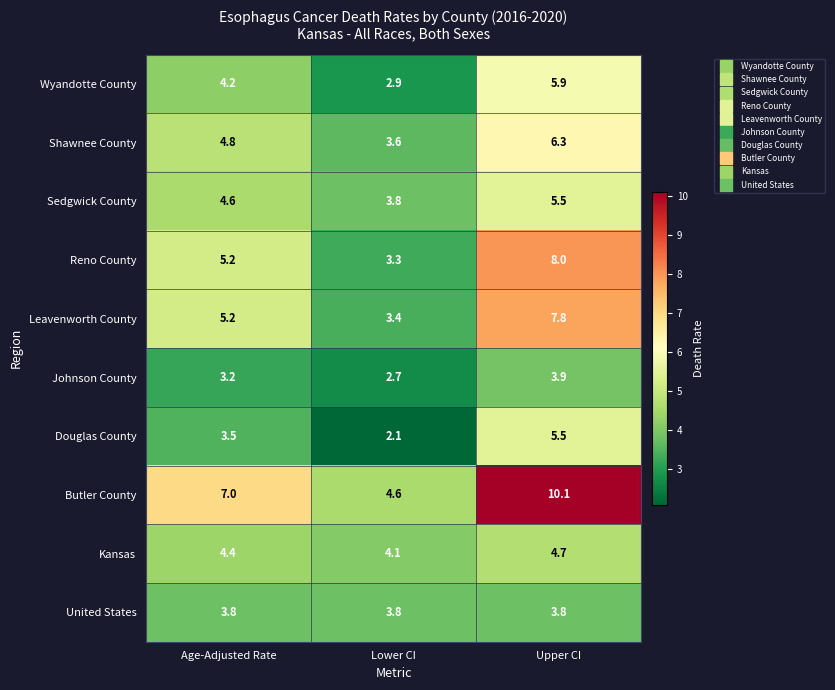

What is the spread (max minus min) of values at Lower CI?

2.5